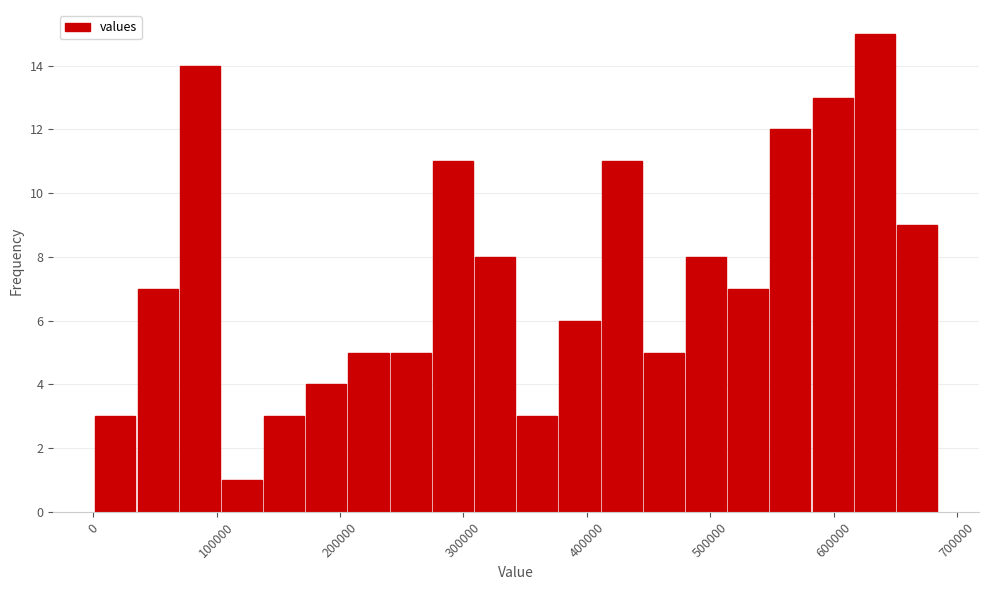

Read against the x-axis, roughly where is the centre of the tallest bar?

630000